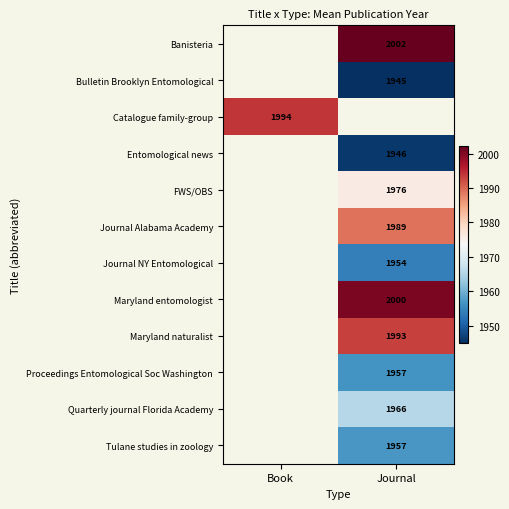

Count the number of categories in the chart.

2